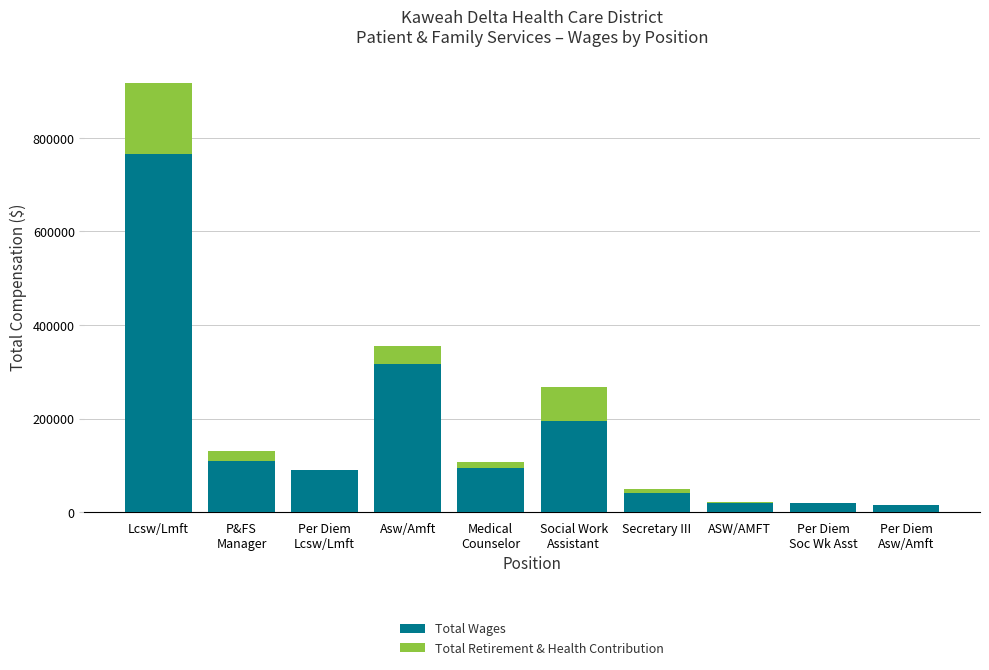

The value of Total Wages at Asw/Amft is 436777. True or false?

False